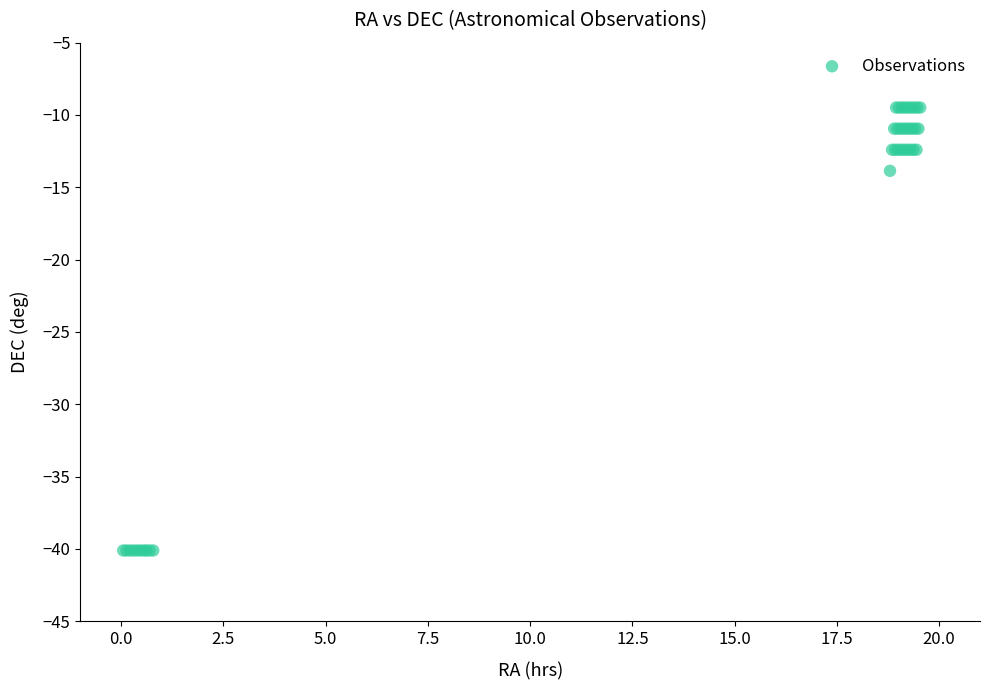

What Y value in the scatter plot is closest to -24?

-13.9